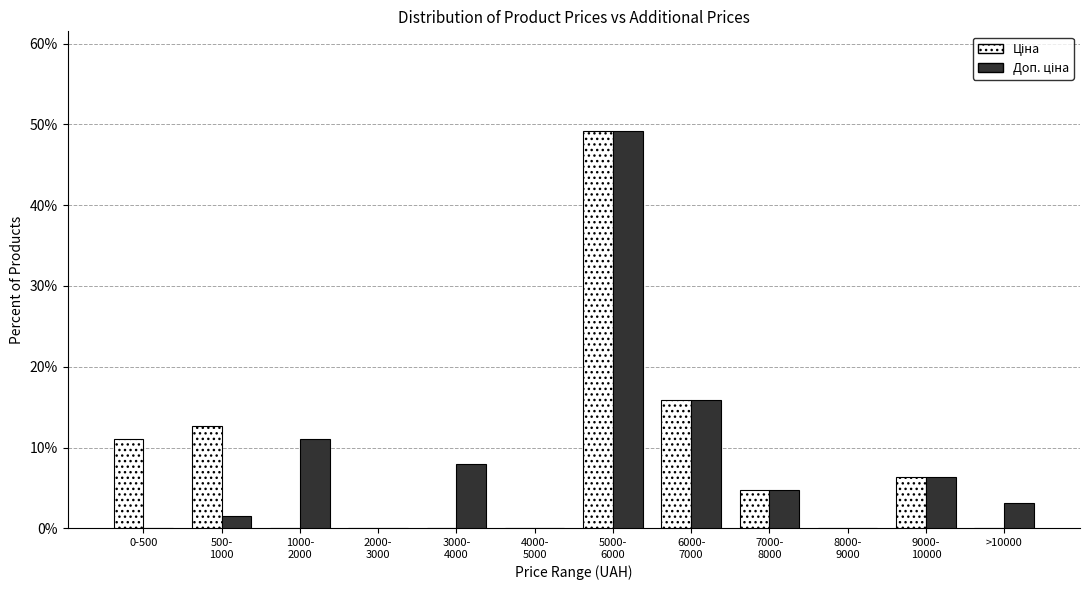

What is the total value across all series at >10000?

3.2